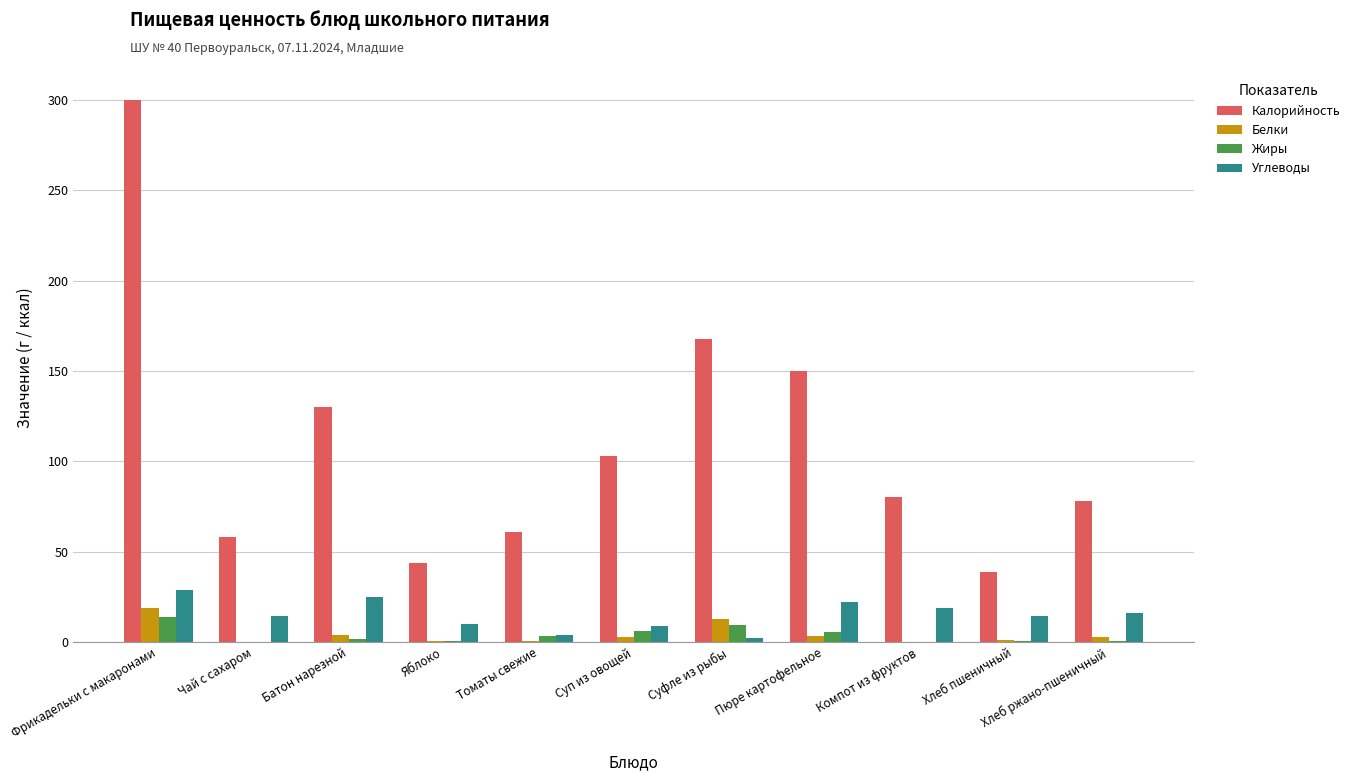

Which series changed the most between Яблоко and Пюре картофельное?

Калорийность